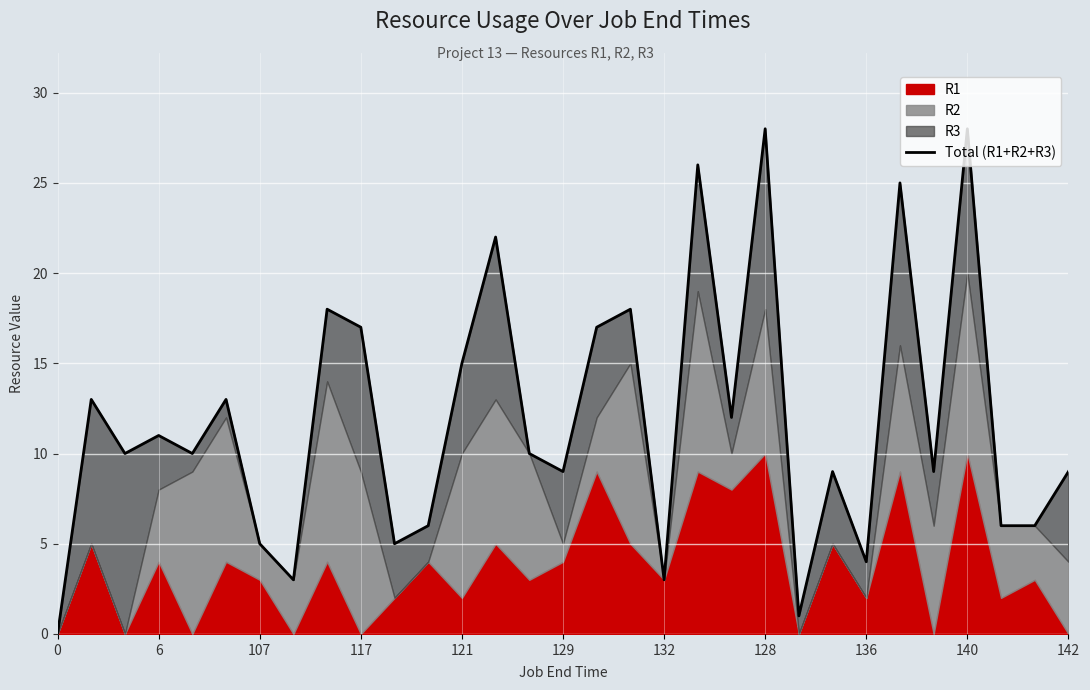

How many lines are shown in the chart?

1